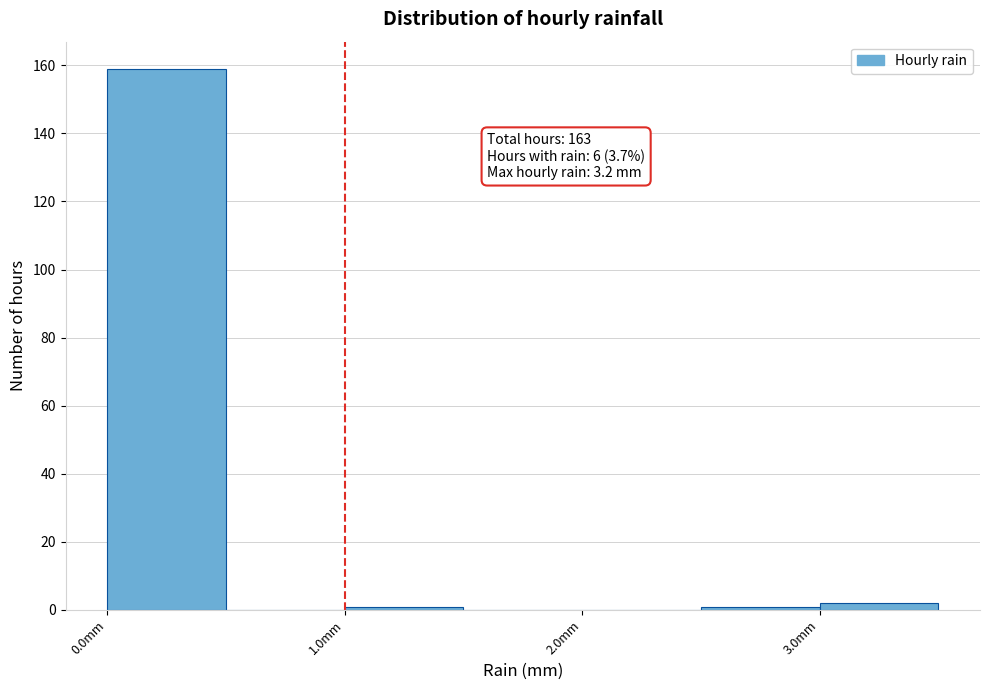

Which range on the x-axis has the tallest bar?

0.0 to 0.5